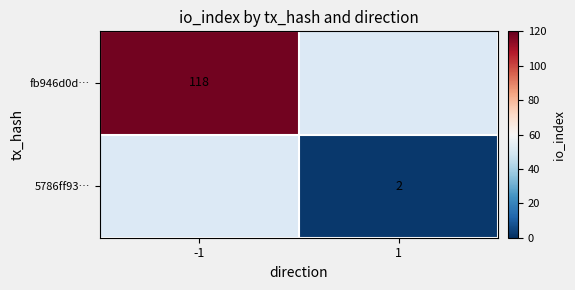

At how many categories does at least one series exceed 84?

1